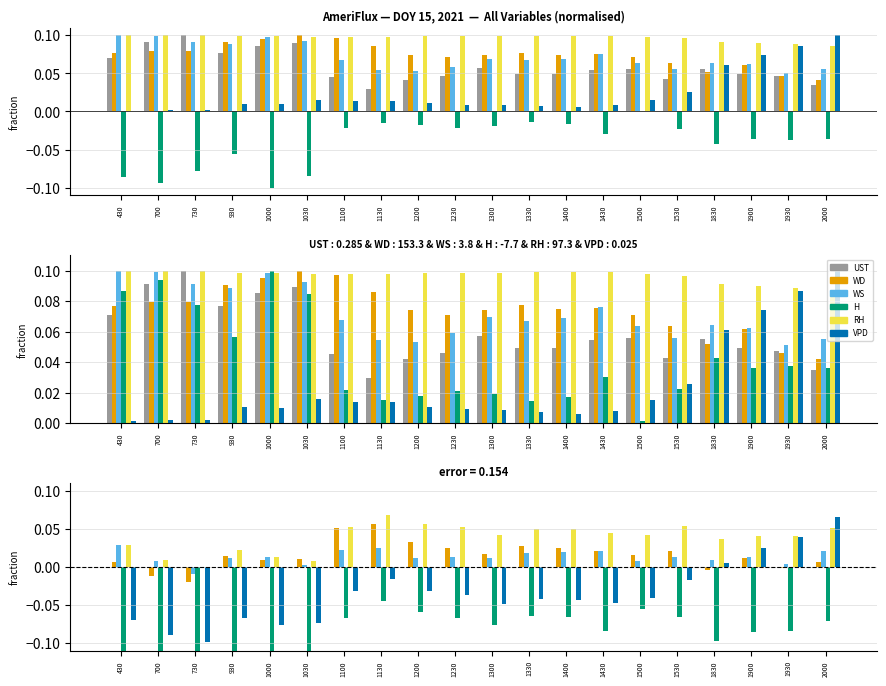

Reading right to left, list all the values displayed in this chart.

UST: 2000=0.0	1930=0.0	1900=0.0	1830=0.0	1530=0.0	1500=0.0	1430=0.0	1400=0.0	1330=0.0	1300=0.0	1230=0.0	1200=0.0	1130=0.0	1100=0.0	1030=0.0	1000=0.0	930=0.0	730=0.0	700=0.0	430=0.0
WD: 2000=0.0	1930=-0.0	1900=0.0	1830=-0.0	1530=0.0	1500=0.0	1430=0.0	1400=0.0	1330=0.0	1300=0.0	1230=0.0	1200=0.0	1130=0.1	1100=0.1	1030=0.0	1000=0.0	930=0.0	730=-0.0	700=-0.0	430=0.0
WS: 2000=0.0	1930=0.0	1900=0.0	1830=0.0	1530=0.0	1500=0.0	1430=0.0	1400=0.0	1330=0.0	1300=0.0	1230=0.0	1200=0.0	1130=0.0	1100=0.0	1030=0.0	1000=0.0	930=0.0	730=-0.0	700=0.0	430=0.0
H: 2000=-0.1	1930=-0.1	1900=-0.1	1830=-0.1	1530=-0.1	1500=-0.1	1430=-0.1	1400=-0.1	1330=-0.1	1300=-0.1	1230=-0.1	1200=-0.1	1130=-0.0	1100=-0.1	1030=-0.2	1000=-0.2	930=-0.1	730=-0.2	700=-0.2	430=-0.2
RH: 2000=0.1	1930=0.0	1900=0.0	1830=0.0	1530=0.1	1500=0.0	1430=0.0	1400=0.1	1330=0.0	1300=0.0	1230=0.1	1200=0.1	1130=0.1	1100=0.1	1030=0.0	1000=0.0	930=0.0	730=-0.0	700=0.0	430=0.0
VPD: 2000=0.1	1930=0.0	1900=0.0	1830=0.0	1530=-0.0	1500=-0.0	1430=-0.0	1400=-0.0	1330=-0.0	1300=-0.0	1230=-0.0	1200=-0.0	1130=-0.0	1100=-0.0	1030=-0.1	1000=-0.1	930=-0.1	730=-0.1	700=-0.1	430=-0.1